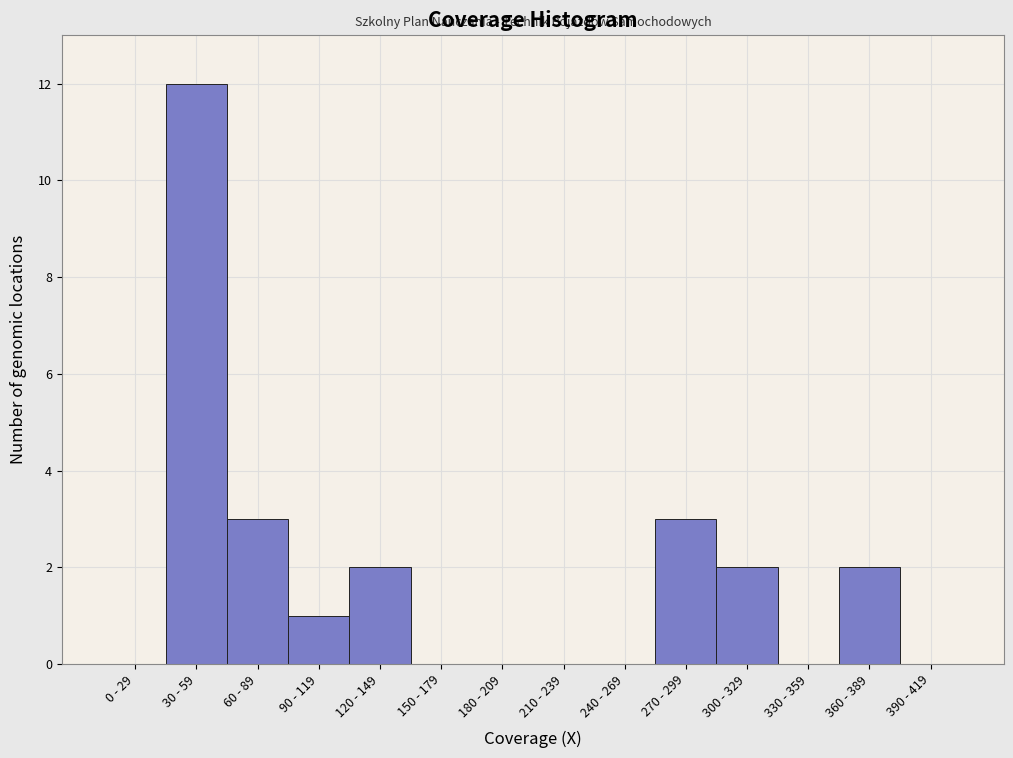

Reading left to right, list all the values displayed in this chart.

0 - 29=0	30 - 59=12	60 - 89=3	90 - 119=1	120 - 149=2	150 - 179=0	180 - 209=0	210 - 239=0	240 - 269=0	270 - 299=3	300 - 329=2	330 - 359=0	360 - 389=2	390 - 419=0